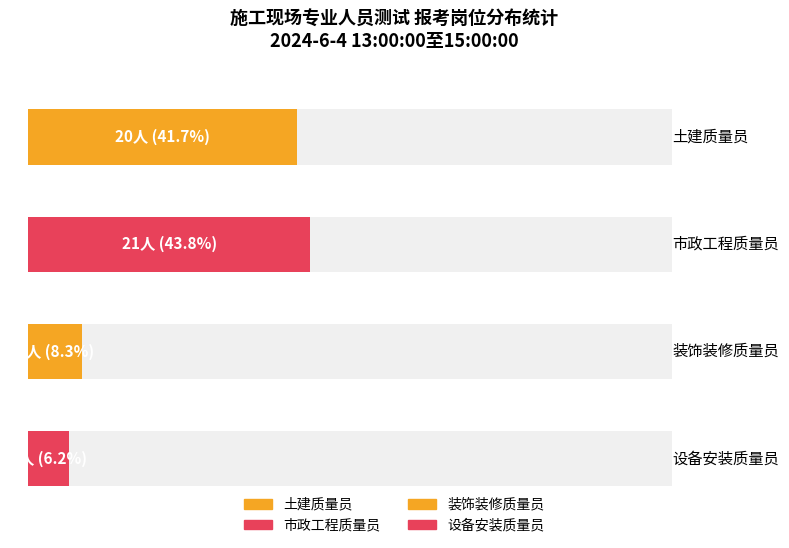

The value at 土建质量员 is 32. True or false?

False